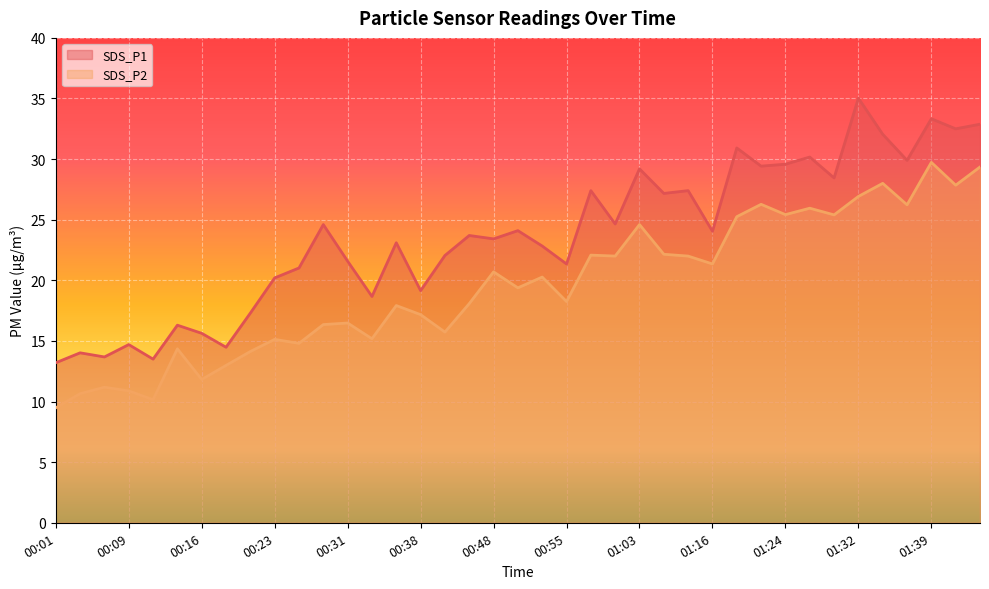

Which category has the lowest value across all series?

00:01